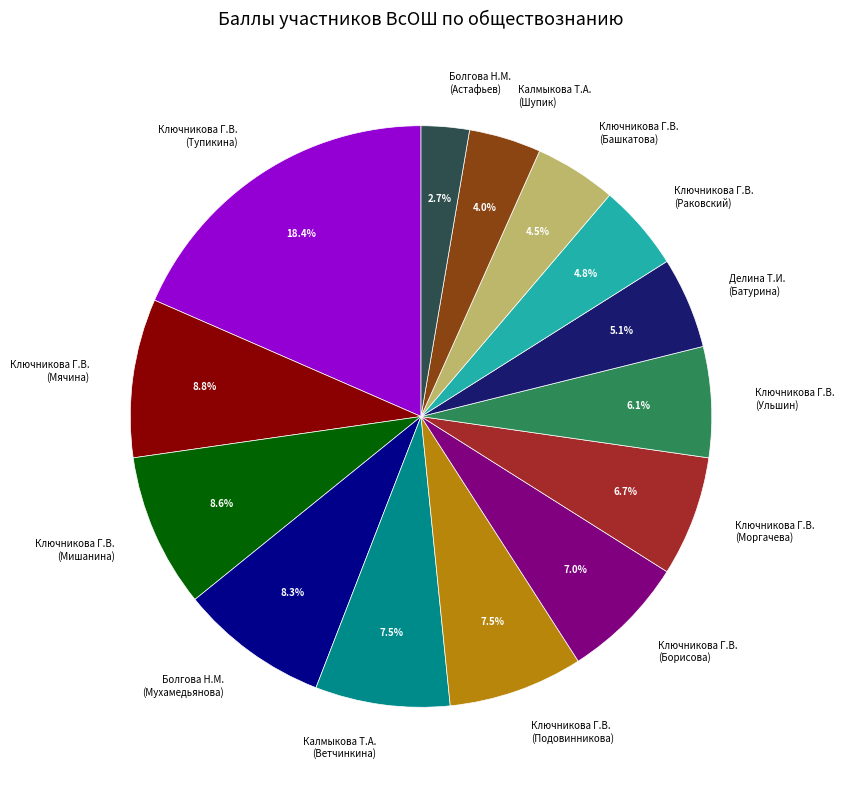

Which has a higher value, Ключникова Г.В. (Мячина) or Ключникова Г.В. (Тупикина)?

Ключникова Г.В. (Тупикина)